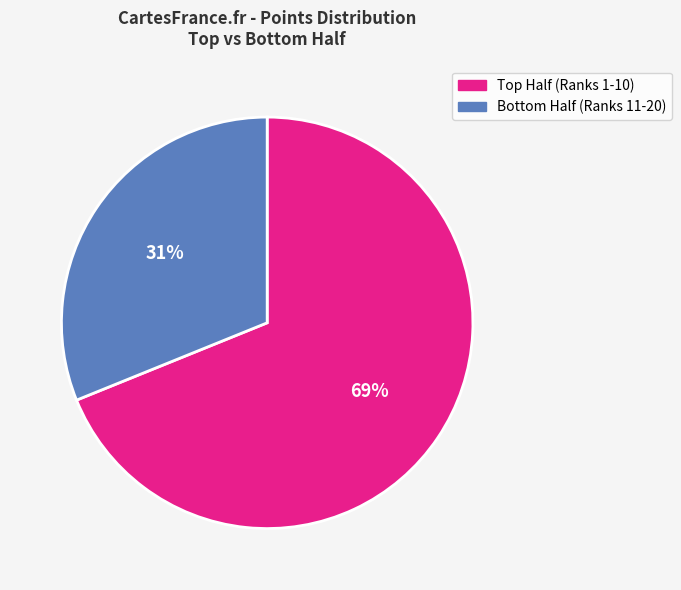

What is the largest slice in the pie chart?

Top Half (Ranks 1-10)